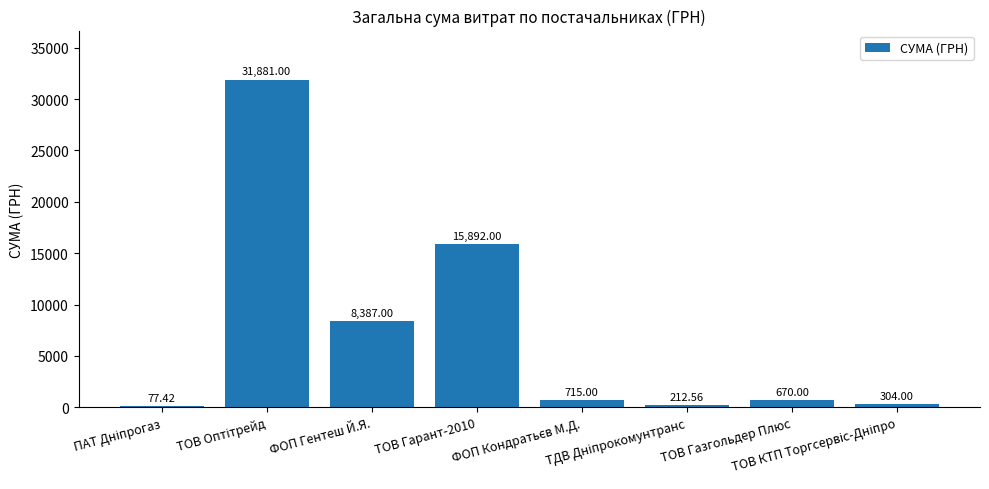

What is the sum of all values?

58139.0